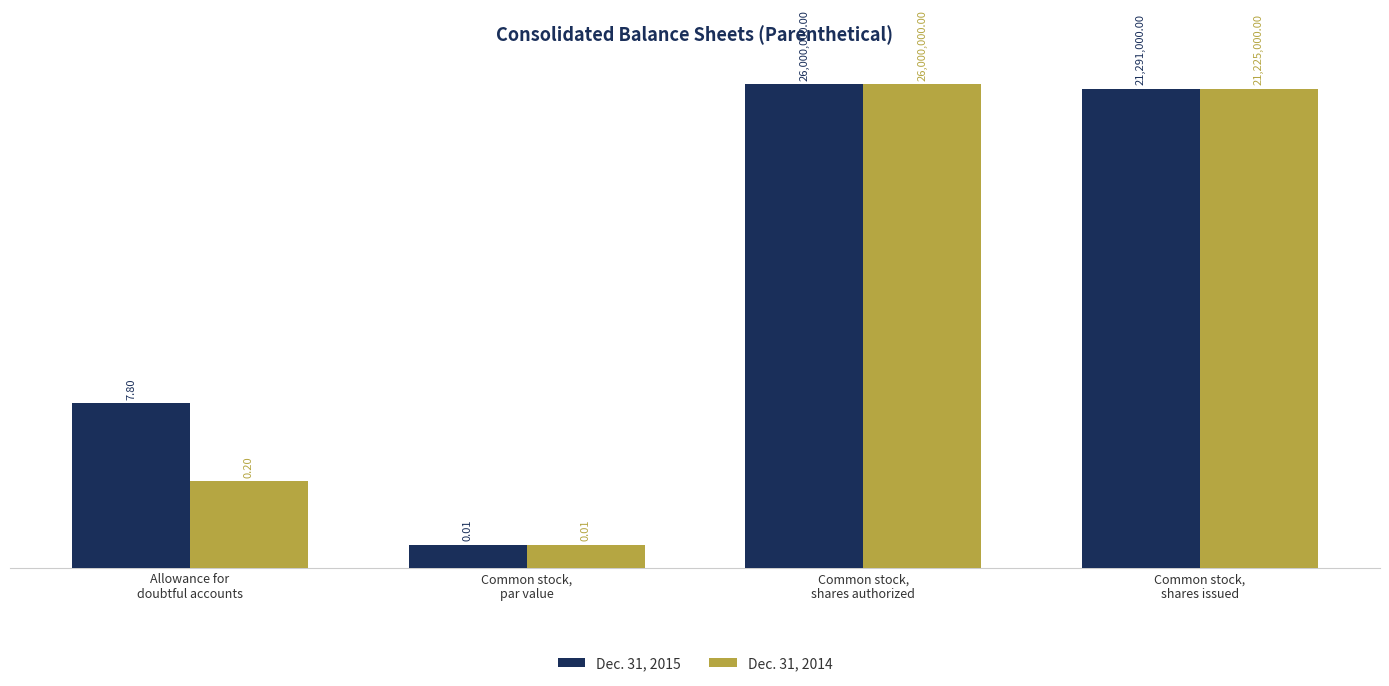

How many bars are there in each group?

2